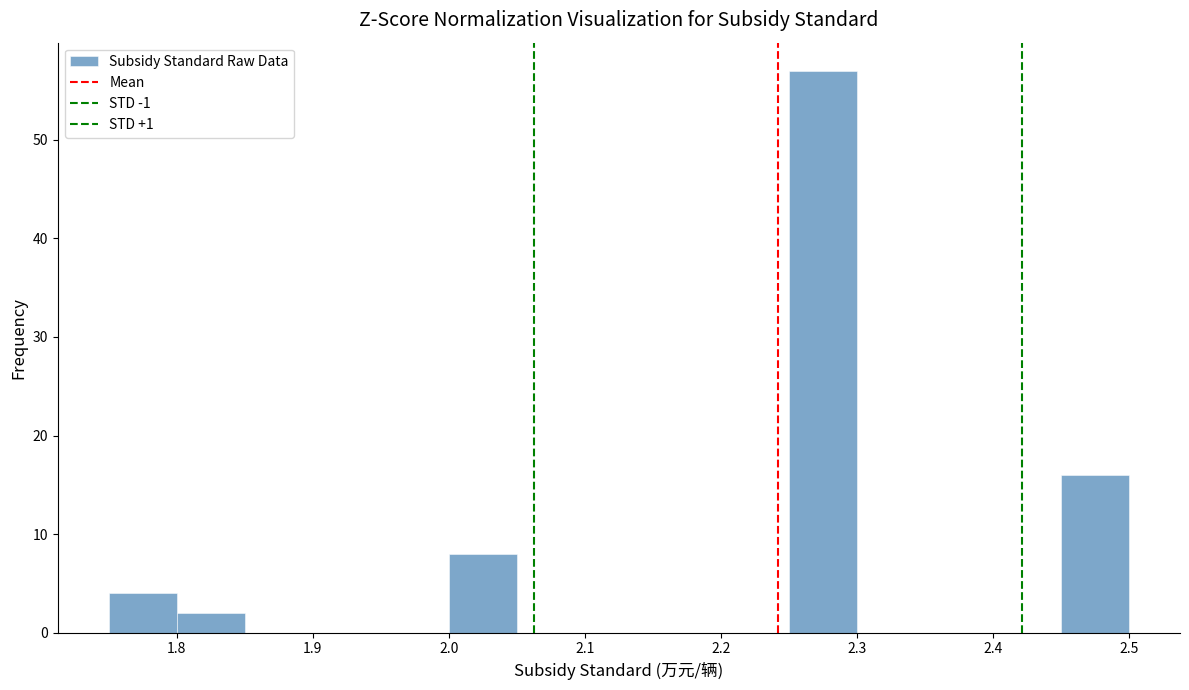

What is the height of the bar covering 2.00 to 2.05 on the x-axis? The values are not printed on the chart, so give them approximately, as read against the axis.

8